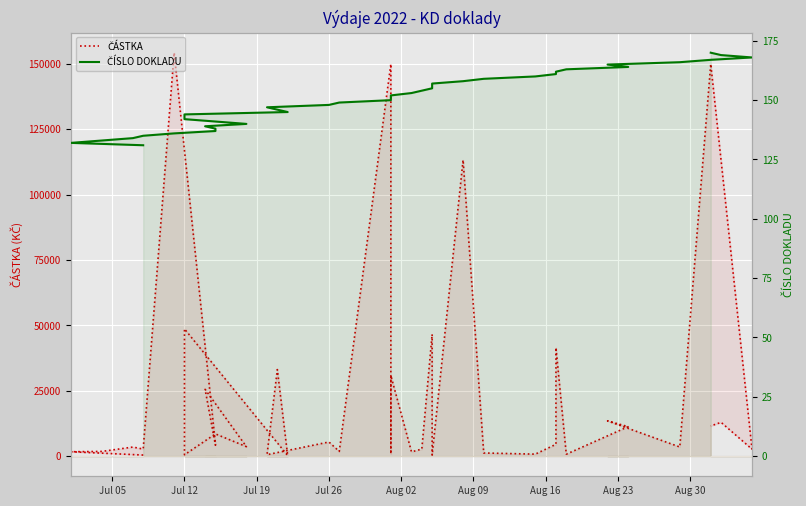

True or false: ČÁSTKA has more than 1 points higher than both neighbors.

True